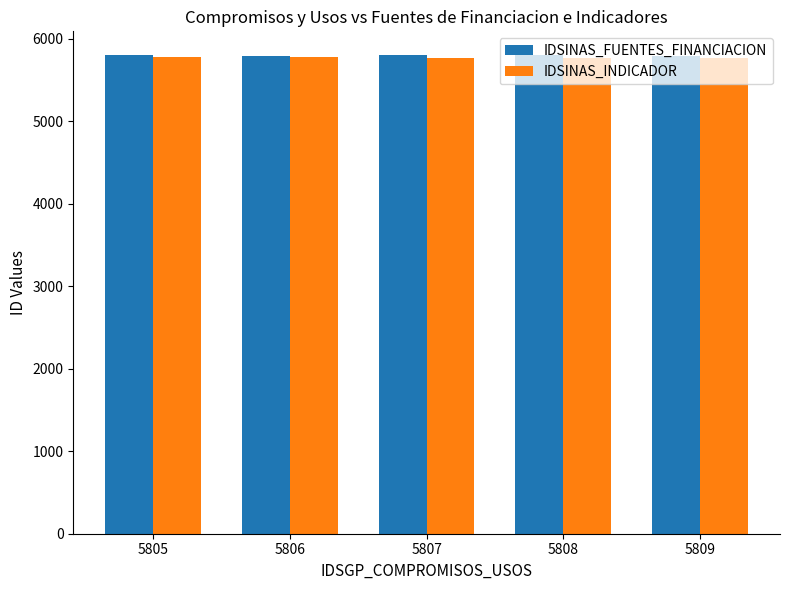

The IDSINAS_FUENTES_FINANCIACION series shows 2914 at 5808. True or false?

False